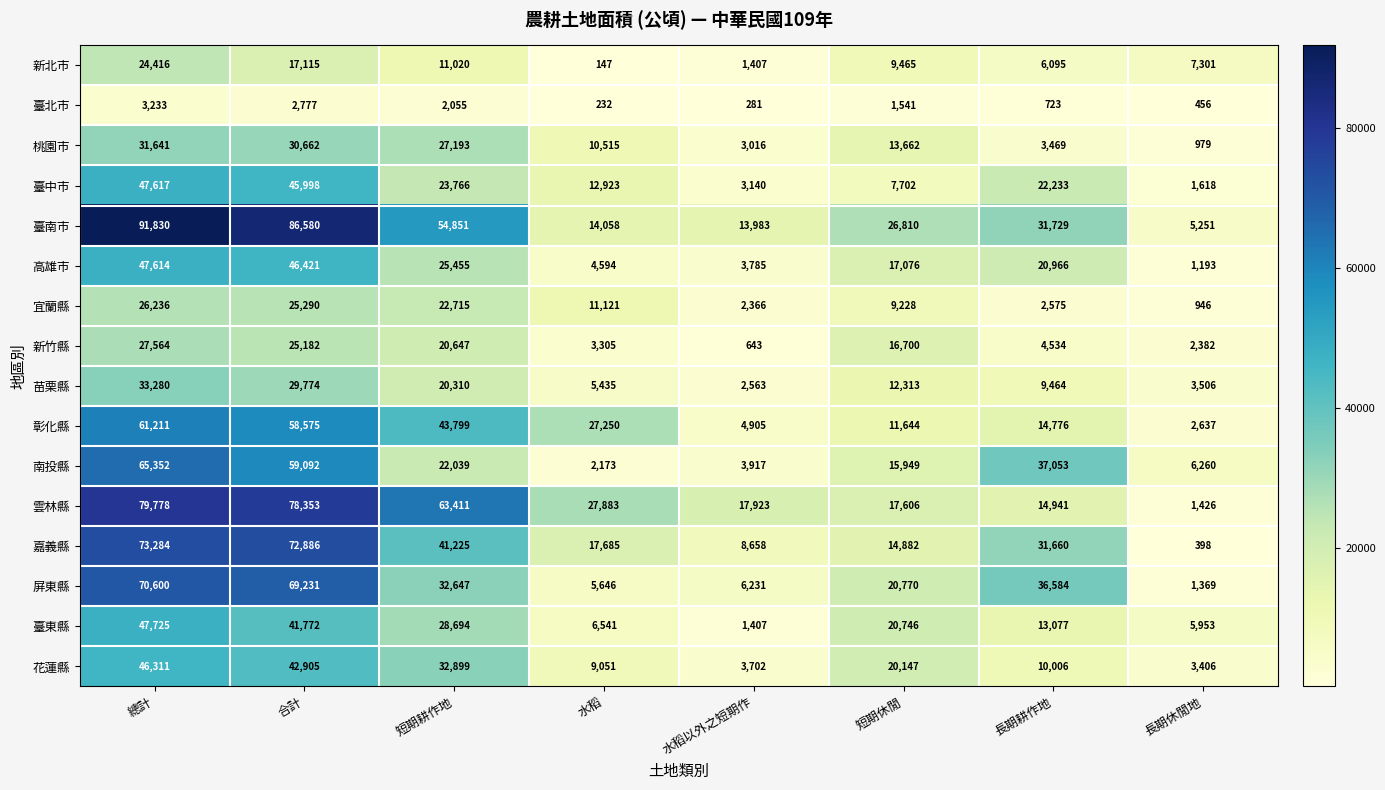

Read the 南投縣 value at 水稻以外之短期作.

3917